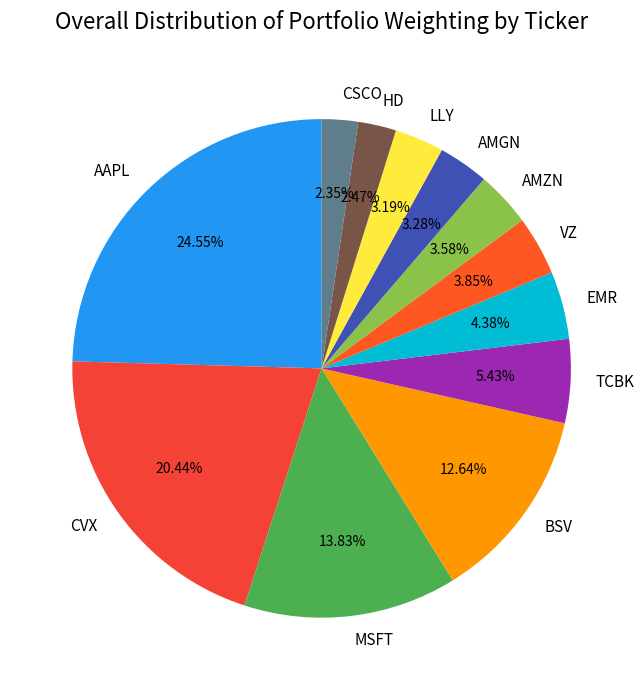

Does MSFT represent more than half of the total?

No